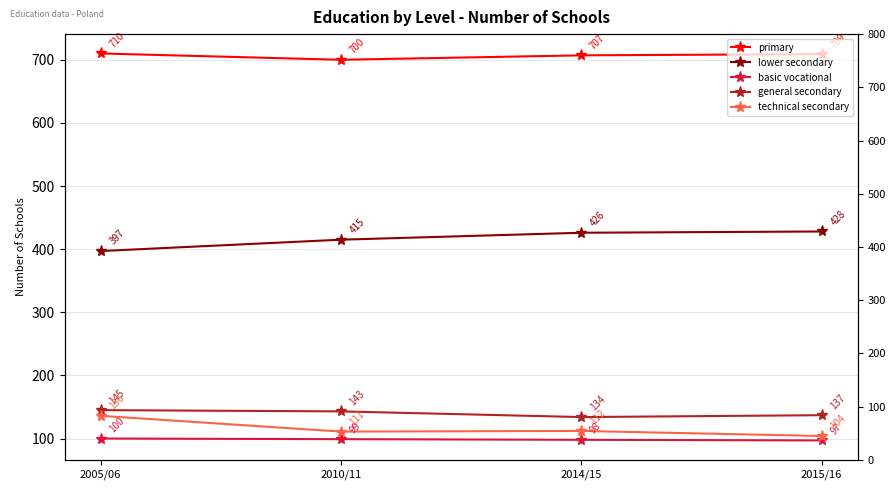

The primary series shows 955 at 2010/11. True or false?

False